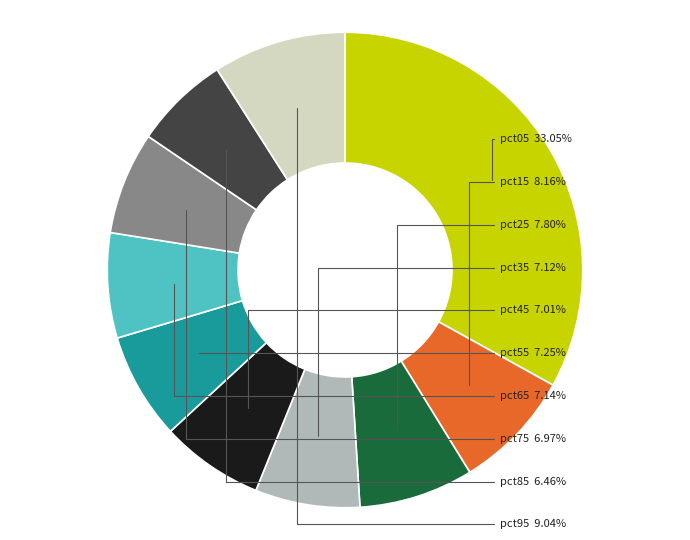

To the nearest percent, what is the combined percentage of pct05 and pct95?

42%